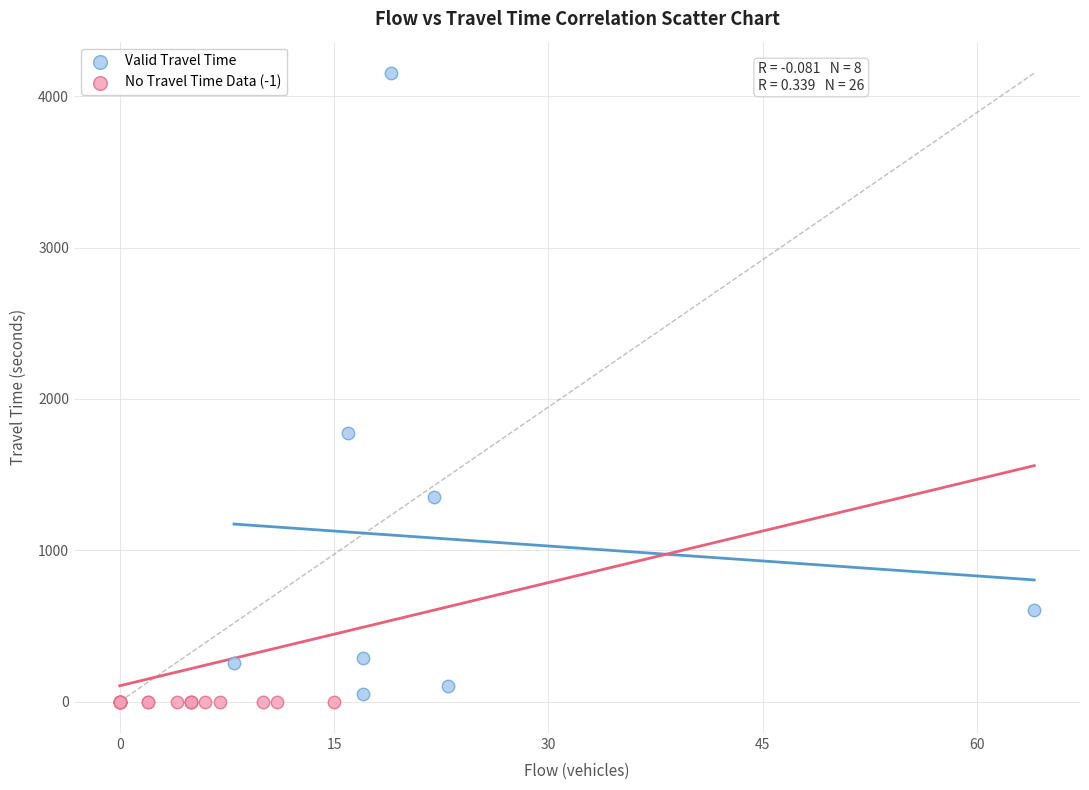

Which series reaches the maximum Y coordinate?

Valid Travel Time